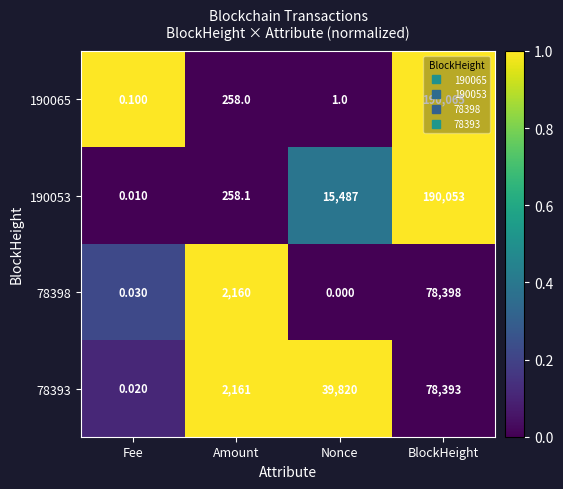

At which label does 190053 reach its peak?

BlockHeight